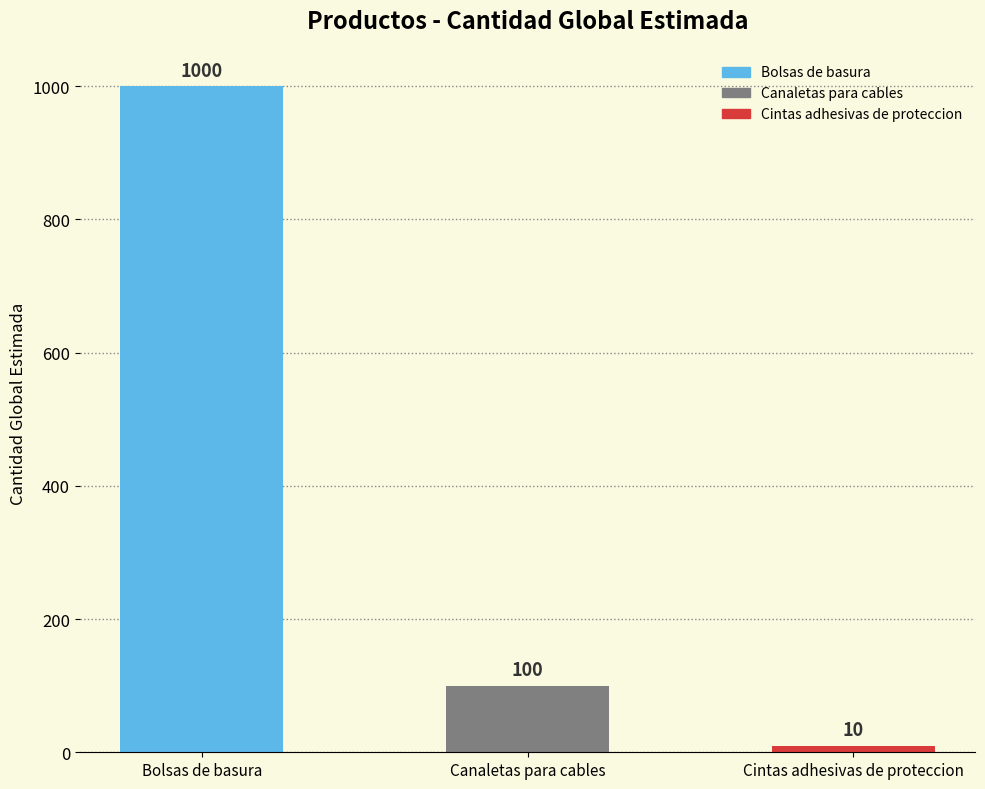

How many values are below 100?

1